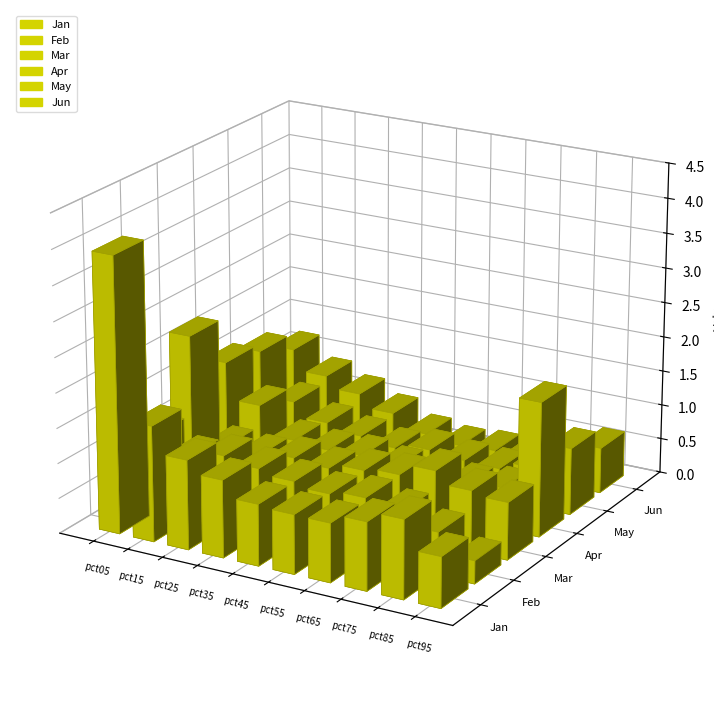

What is the value of the Apr bar at the 5th from the left?

0.6